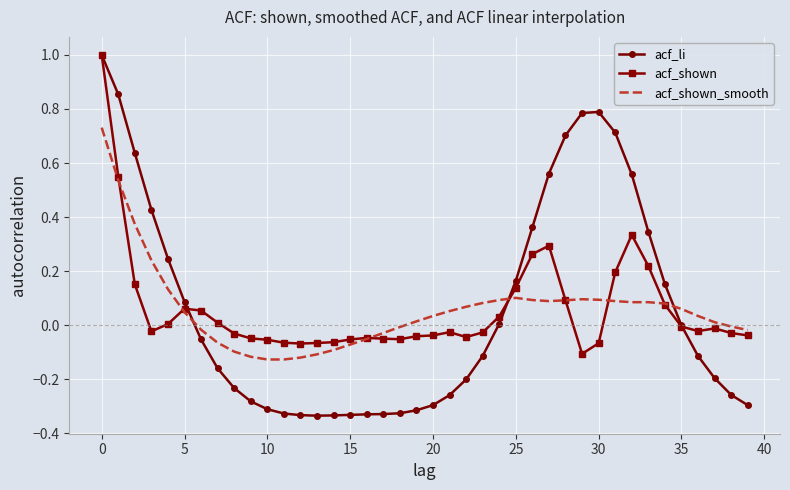

What is the highest value of the acf_shown series?

1.0